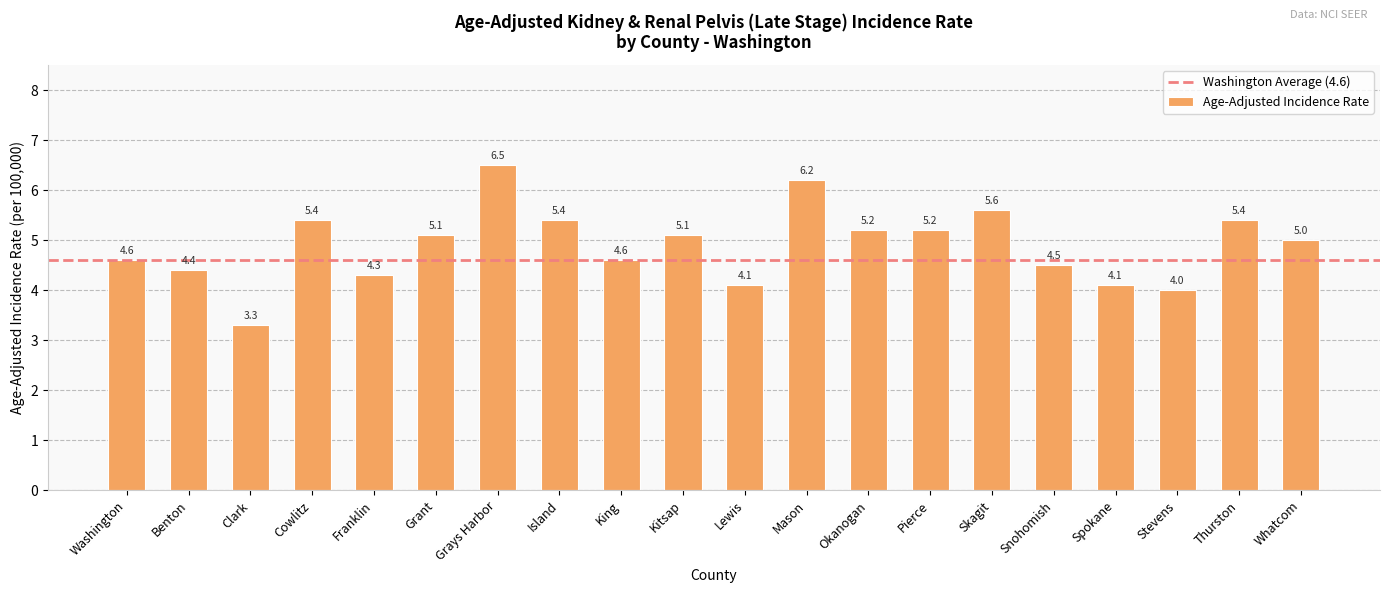

What is the sum of the values at Snohomish and Okanogan?

9.7